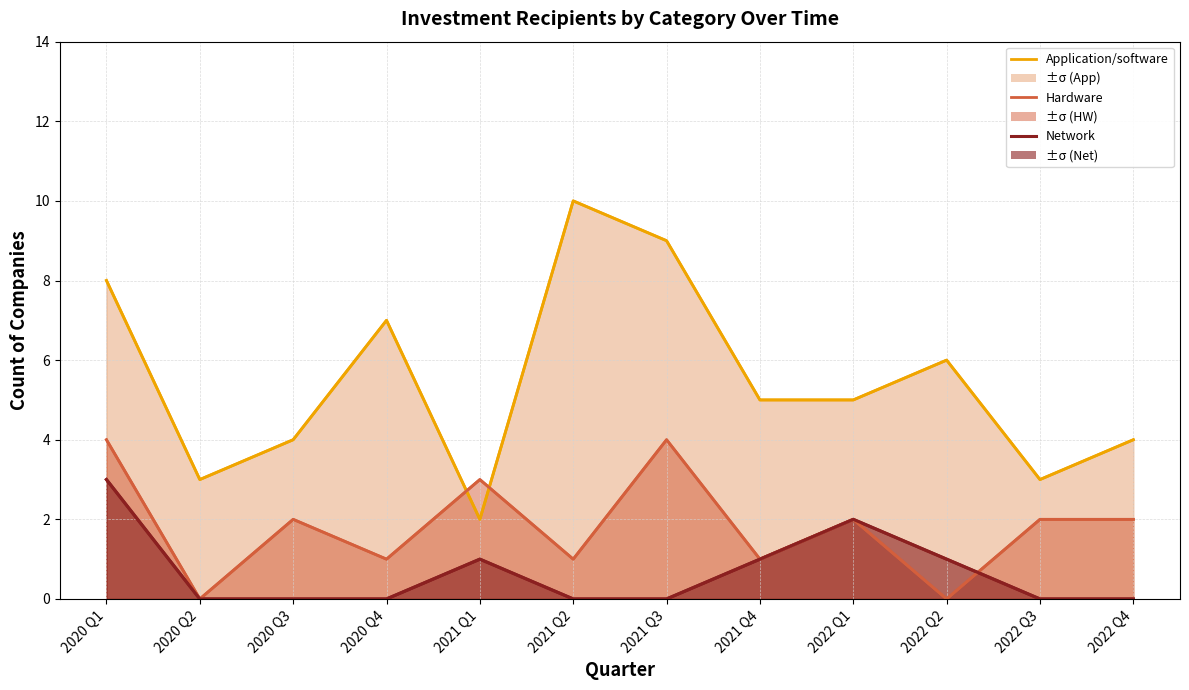

What is the average value of the Hardware series?

2